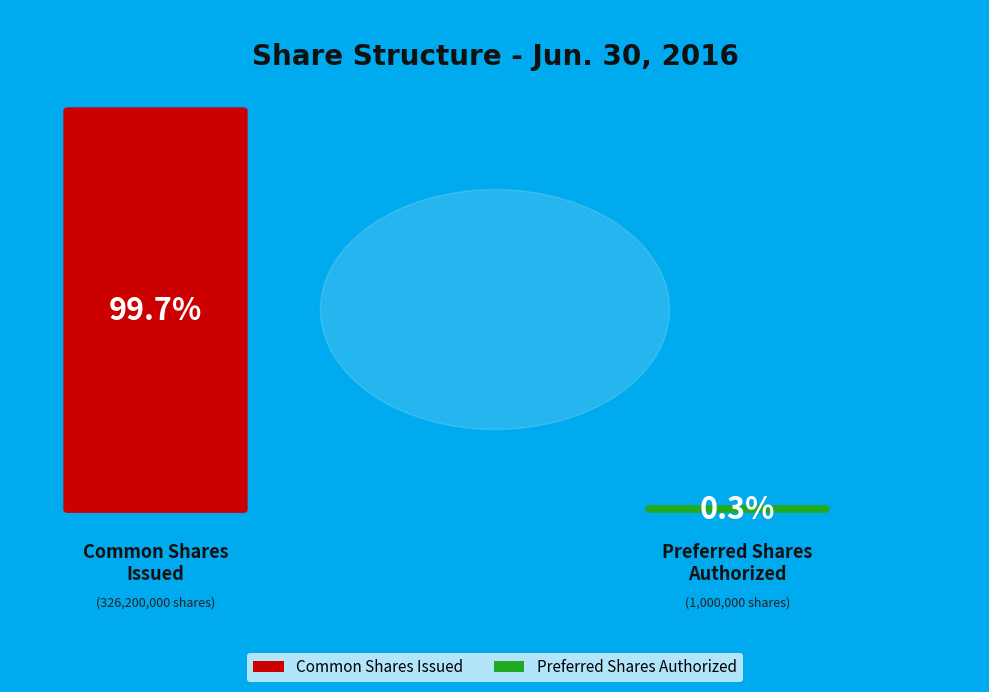

Which has a higher value, Preferred shares authorized or Common shares issued?

Common shares issued